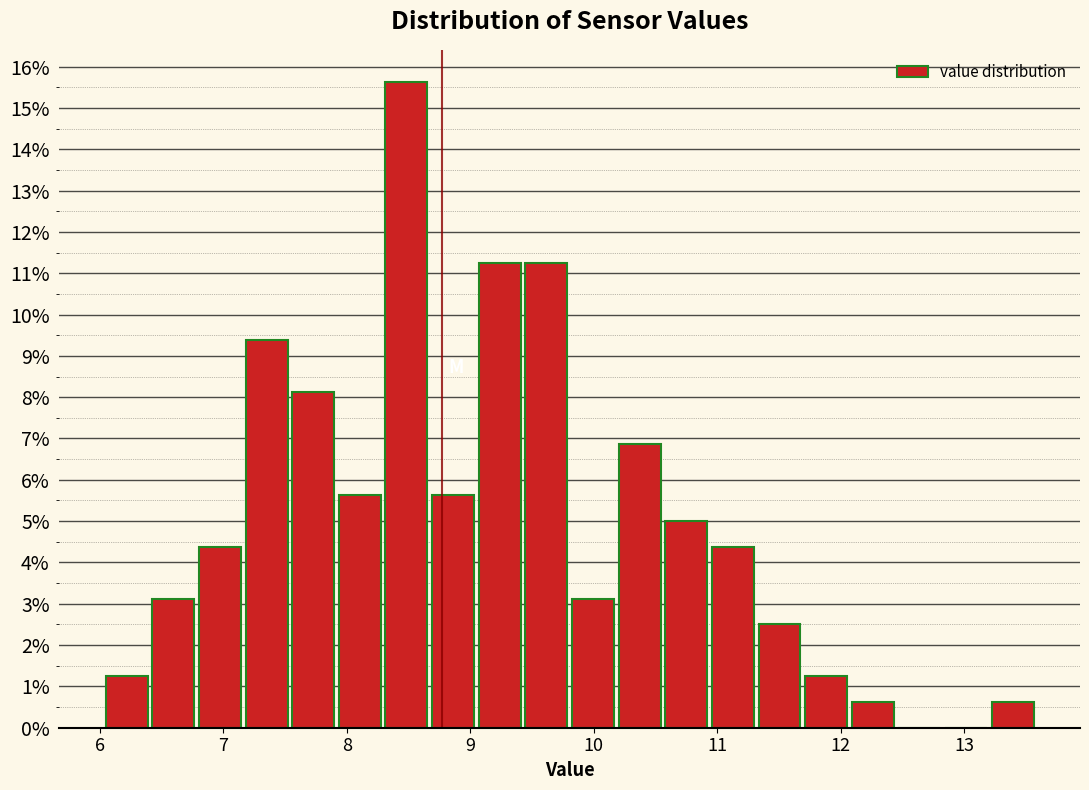

Around what value on the x-axis is the tallest bar? Give the approximate position of its centre, as read against the axis.

8.5